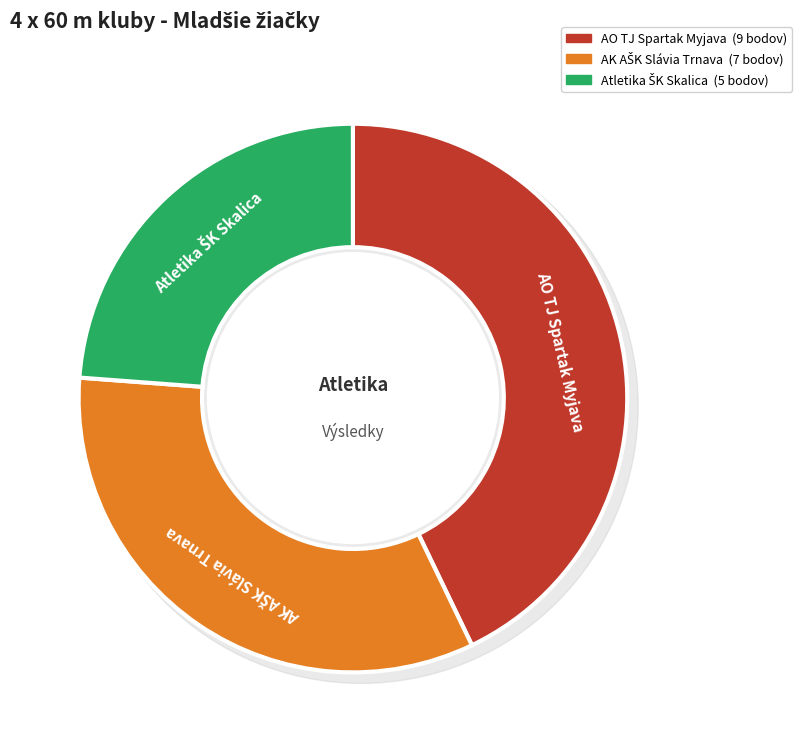

Which has a higher value, AO TJ Spartak Myjava or AK AŠK Slávia Trnava?

AO TJ Spartak Myjava